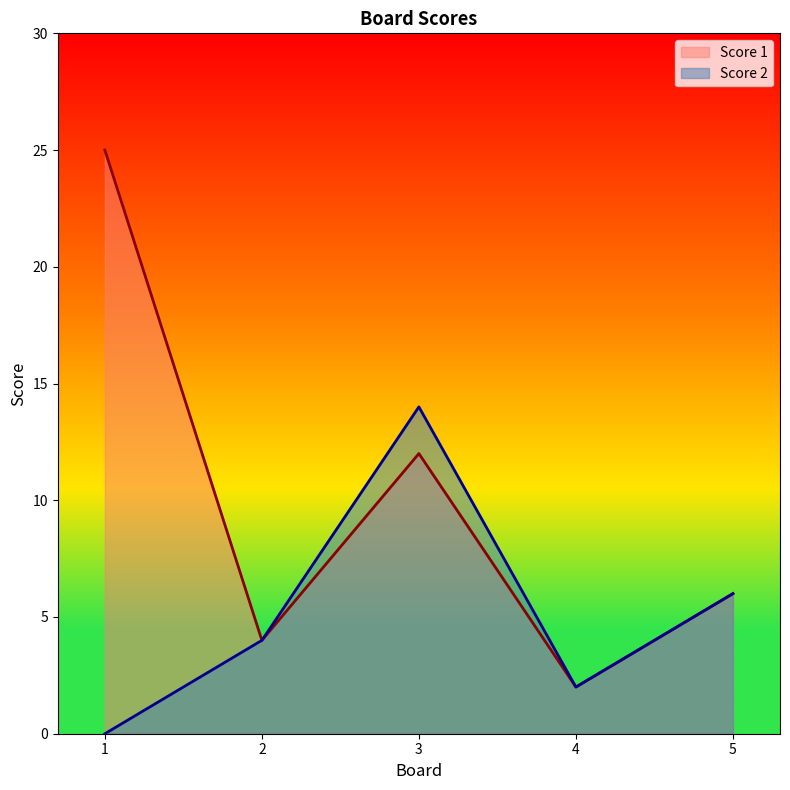

Where is Score 2 nearest to the value 7?

5